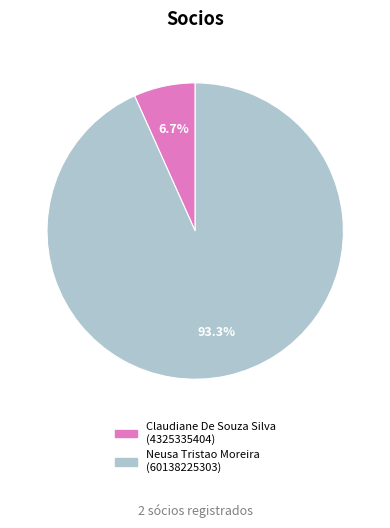

Count the number of slices in the pie.

2